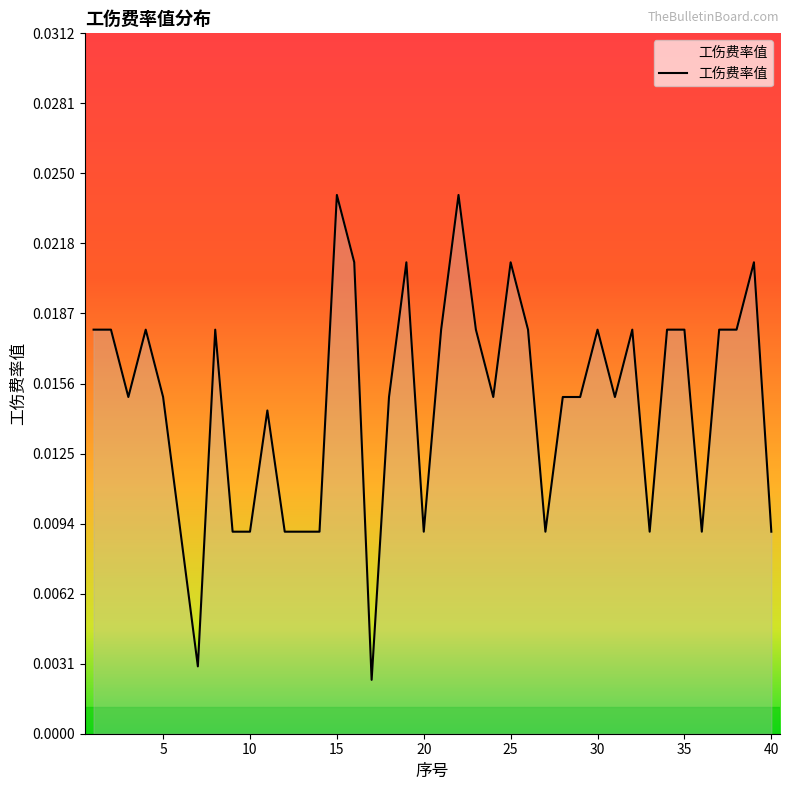

How many lines are shown in the chart?

1